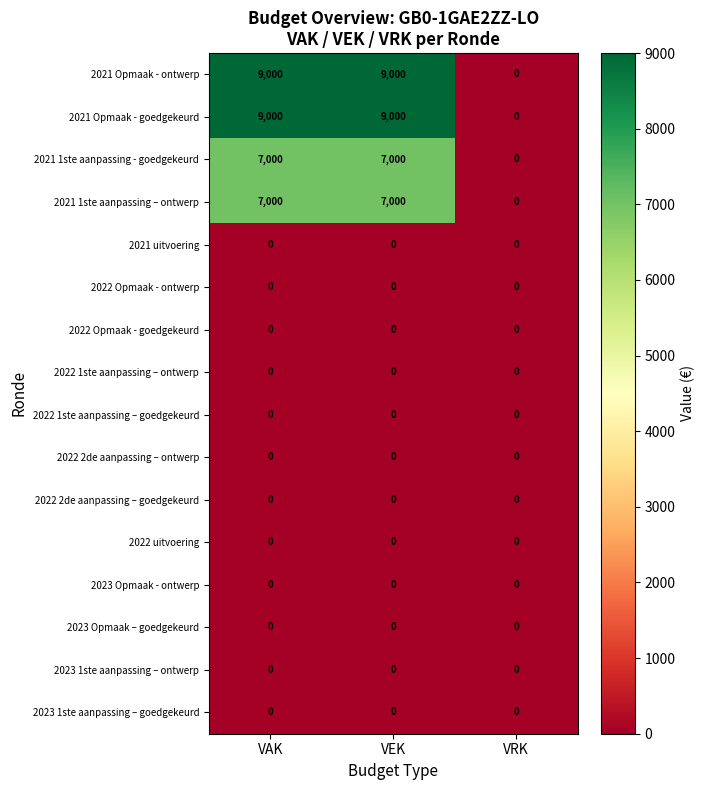

How many 2021 Opmaak - ontwerp values are between 0 and 9000?

3